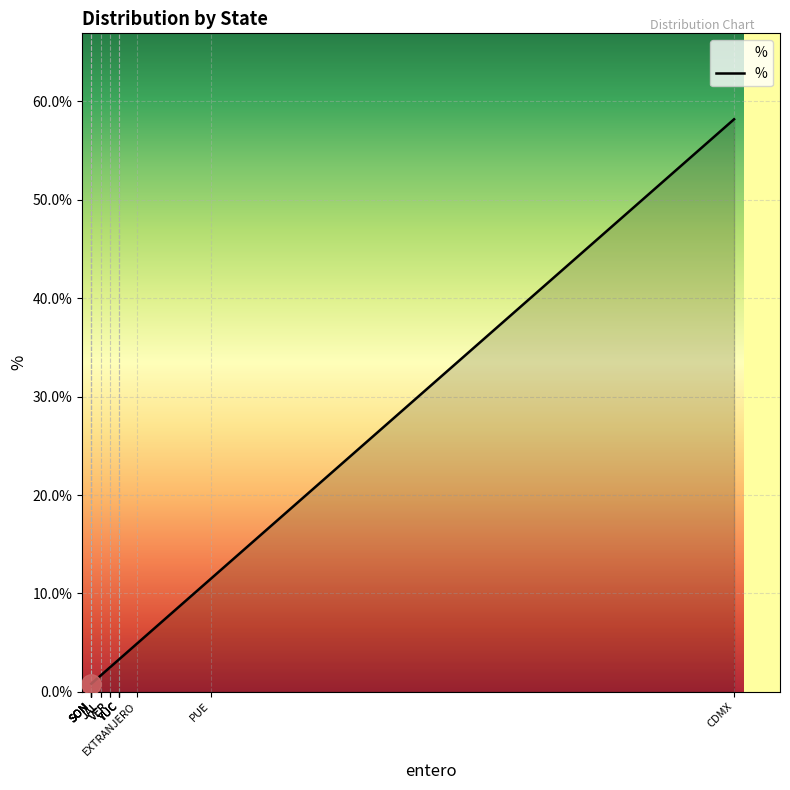

What is the maximum value shown in the chart?

58.2